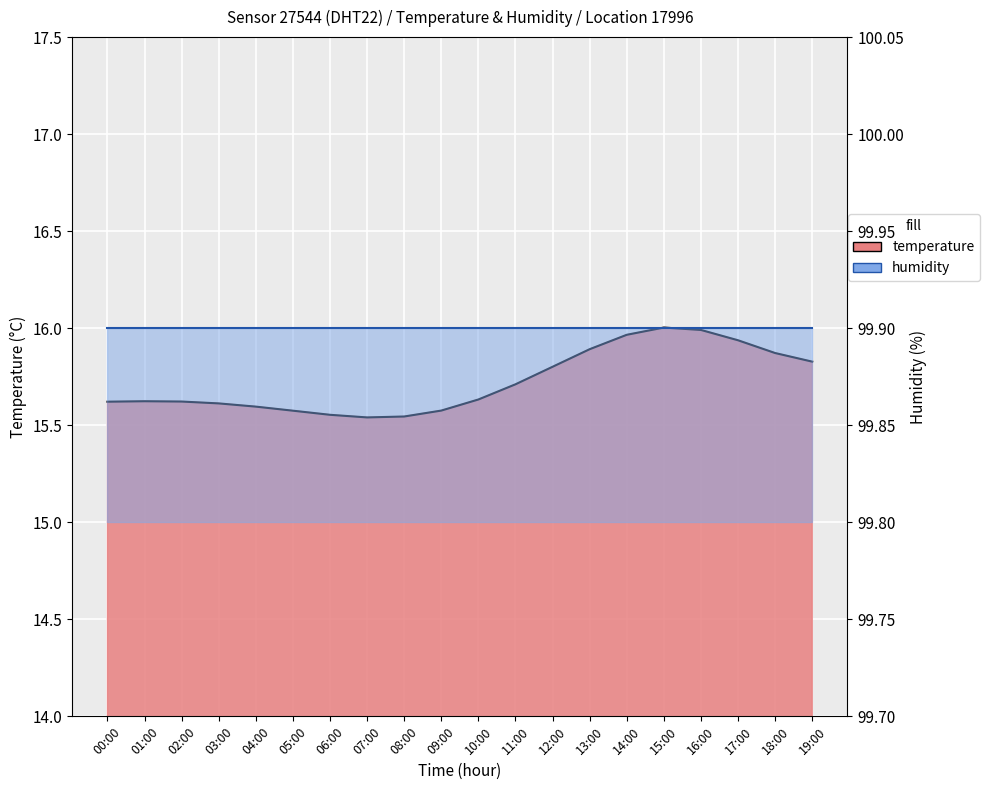

At which category does the data reach its first local peak?

01:00